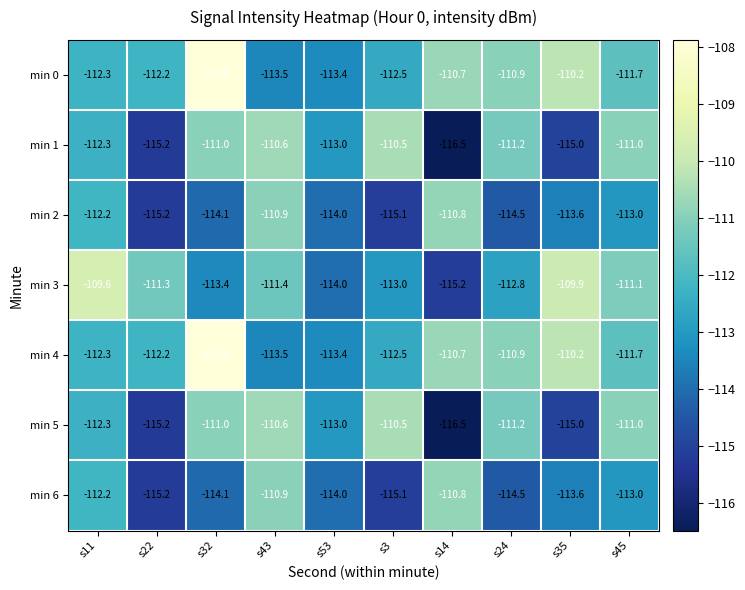

Which label corresponds to the smallest value in the chart?

s14